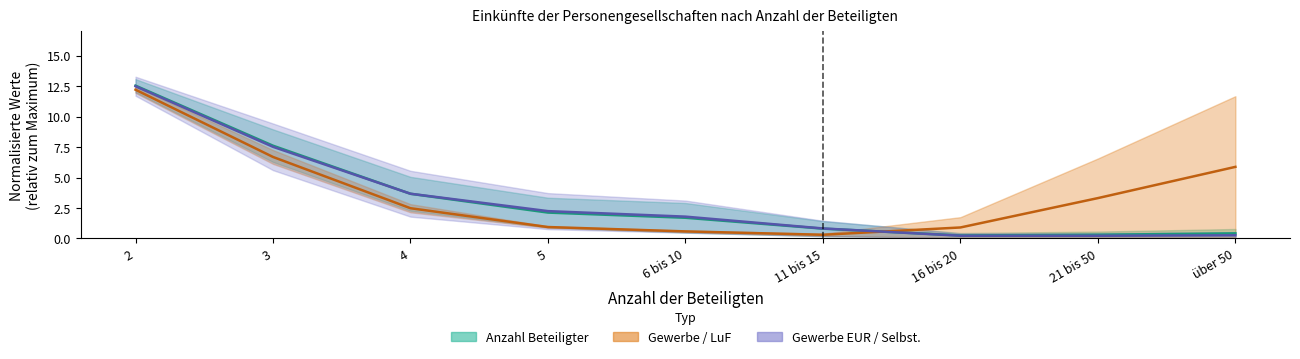

Which series changed the most between 3 and 11 bis 15?

Anzahl Beteiligter (Mitte)